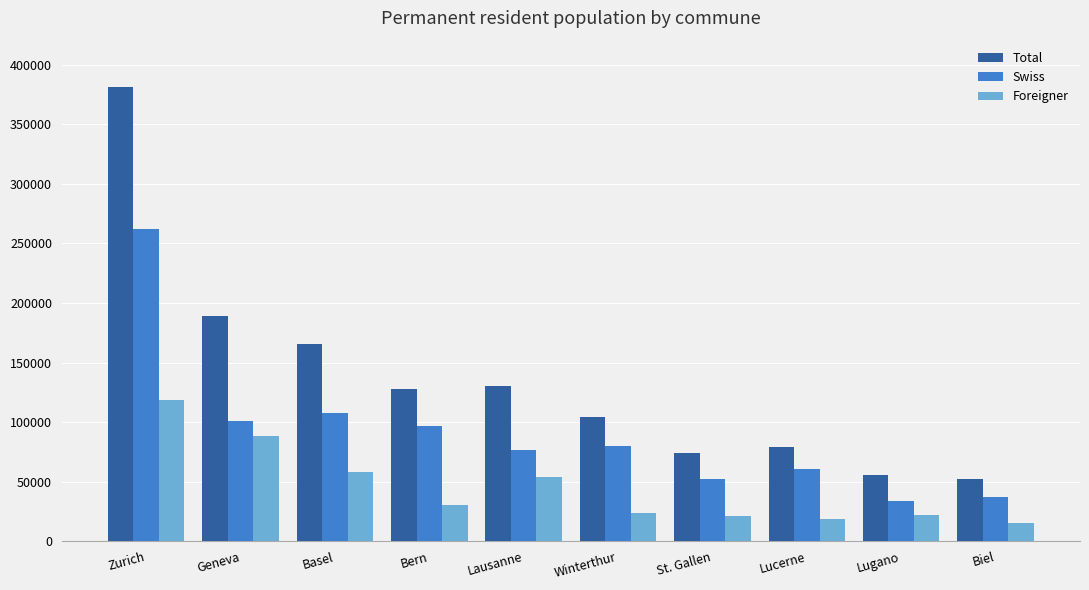

Between Bern and Winterthur, which series saw the biggest shift?

Total